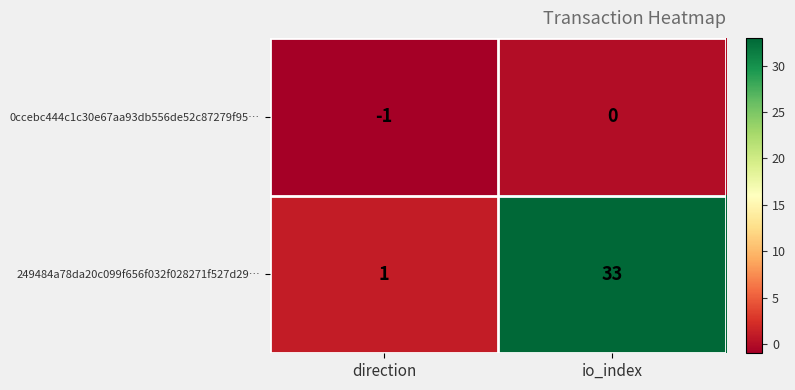

Reading left to right, extract all data points from this chart.

0ccebc444c1c30e67aa93db556de52c87279f95…: -1	0
249484a78da20c099f656f032f028271f527d29…: 1	33